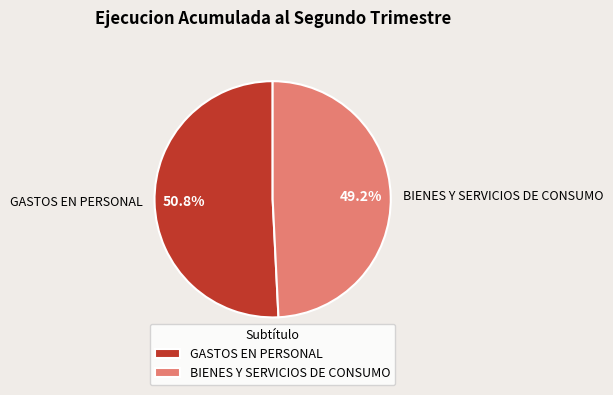

The BIENES Y SERVICIOS DE CONSUMO slice represents 49% of the pie. True or false?

True